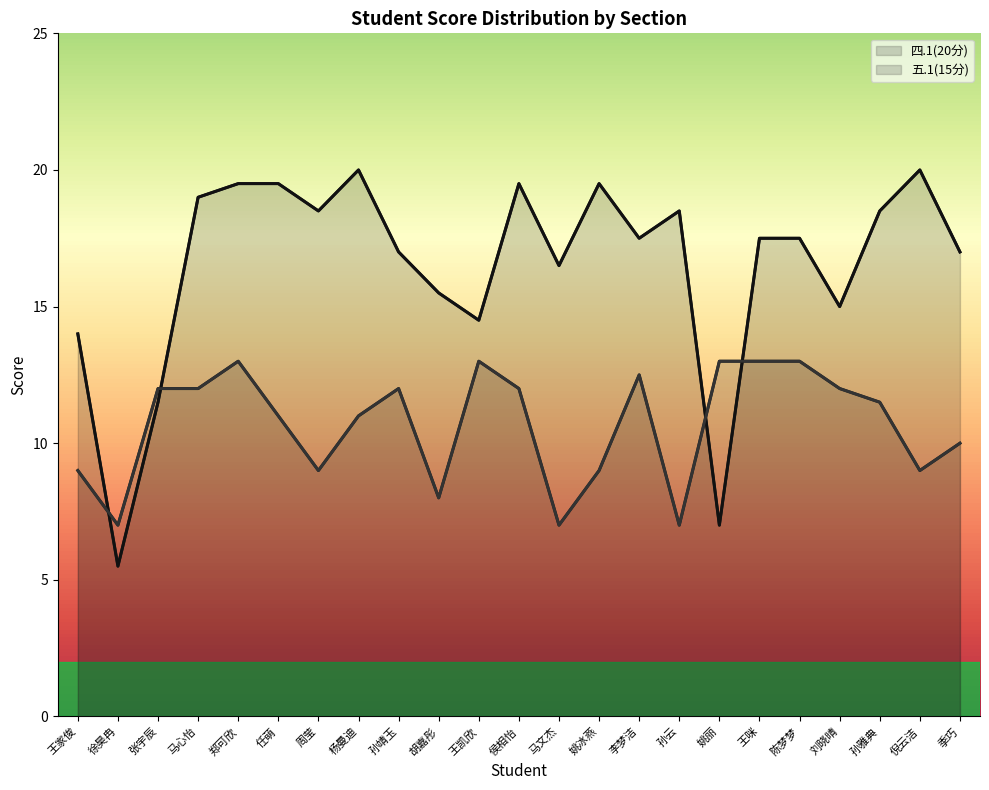

Between 孙云 and 季巧, which series saw the biggest shift?

五.1(15分)